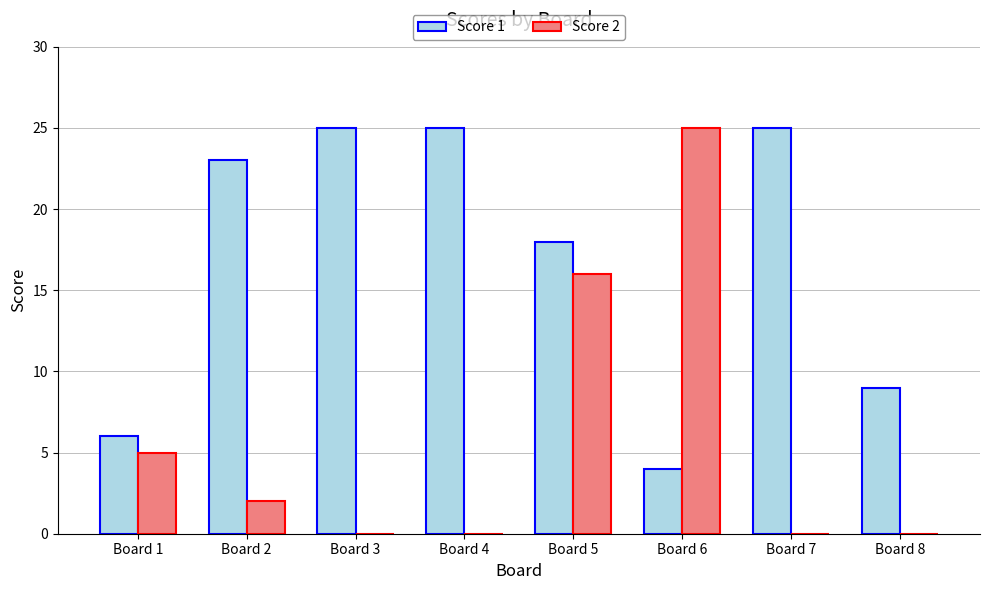

What is the sum of the Score 1 values at Board 3 and Board 2?

48